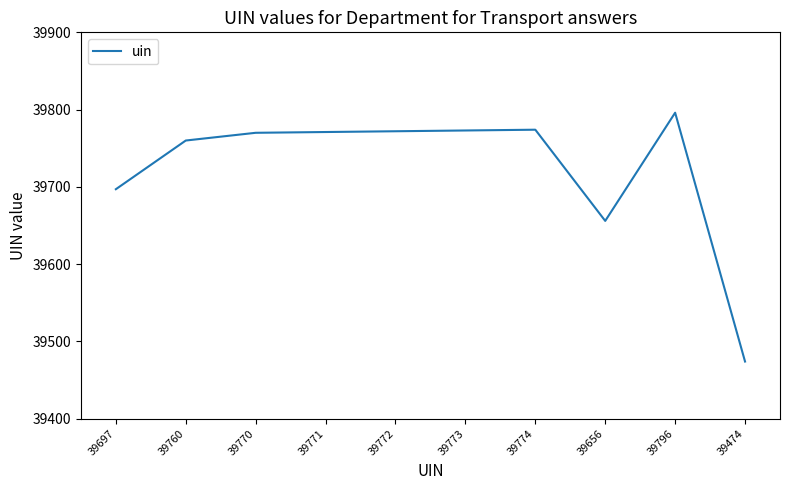

What is the change in value from 39760 to 39772?

+12